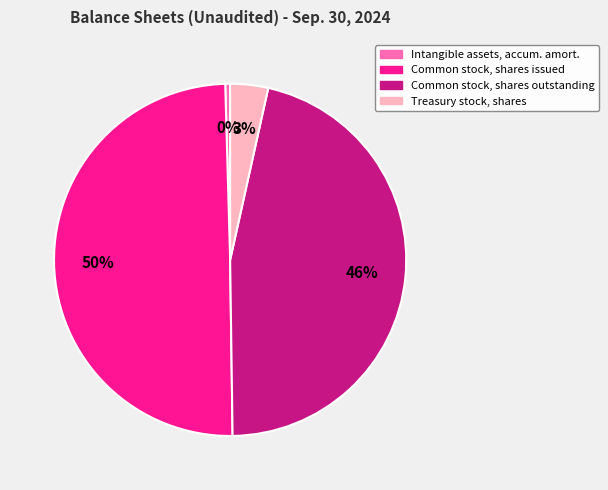

How many segments does this pie chart have?

4